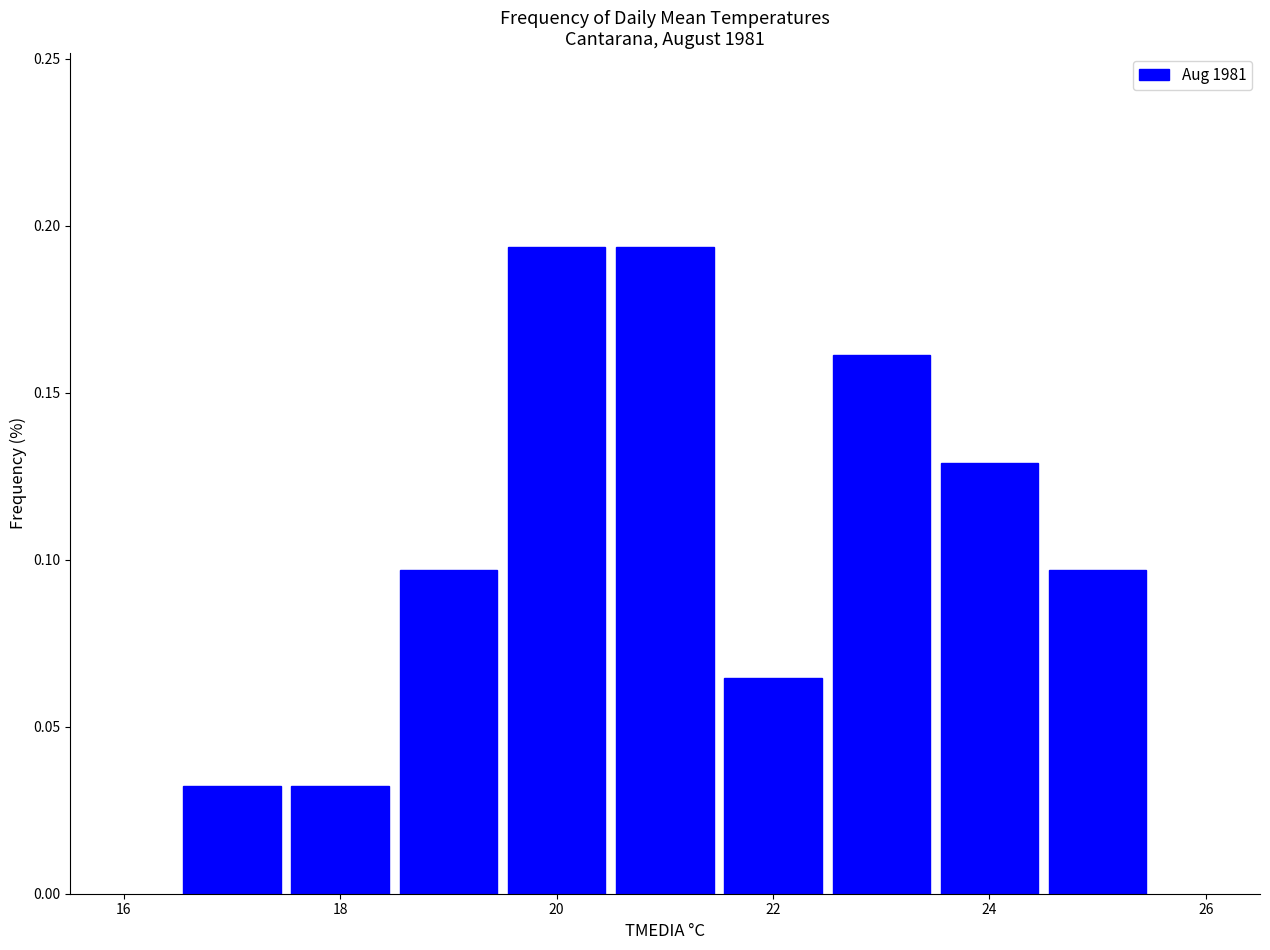

Reading left to right, list every bar in this chart as the range it spans on the x-axis followed by its height. Neither the bar edges nor the heights are printed on the chart, so give them approximately, as read against the axes.

16.5 to 17.5: 0.030
17.5 to 18.5: 0.030
18.5 to 19.5: 0.095
19.5 to 20.5: 0.195
20.5 to 21.5: 0.195
21.5 to 22.5: 0.065
22.5 to 23.5: 0.160
23.5 to 24.5: 0.130
24.5 to 25.5: 0.095